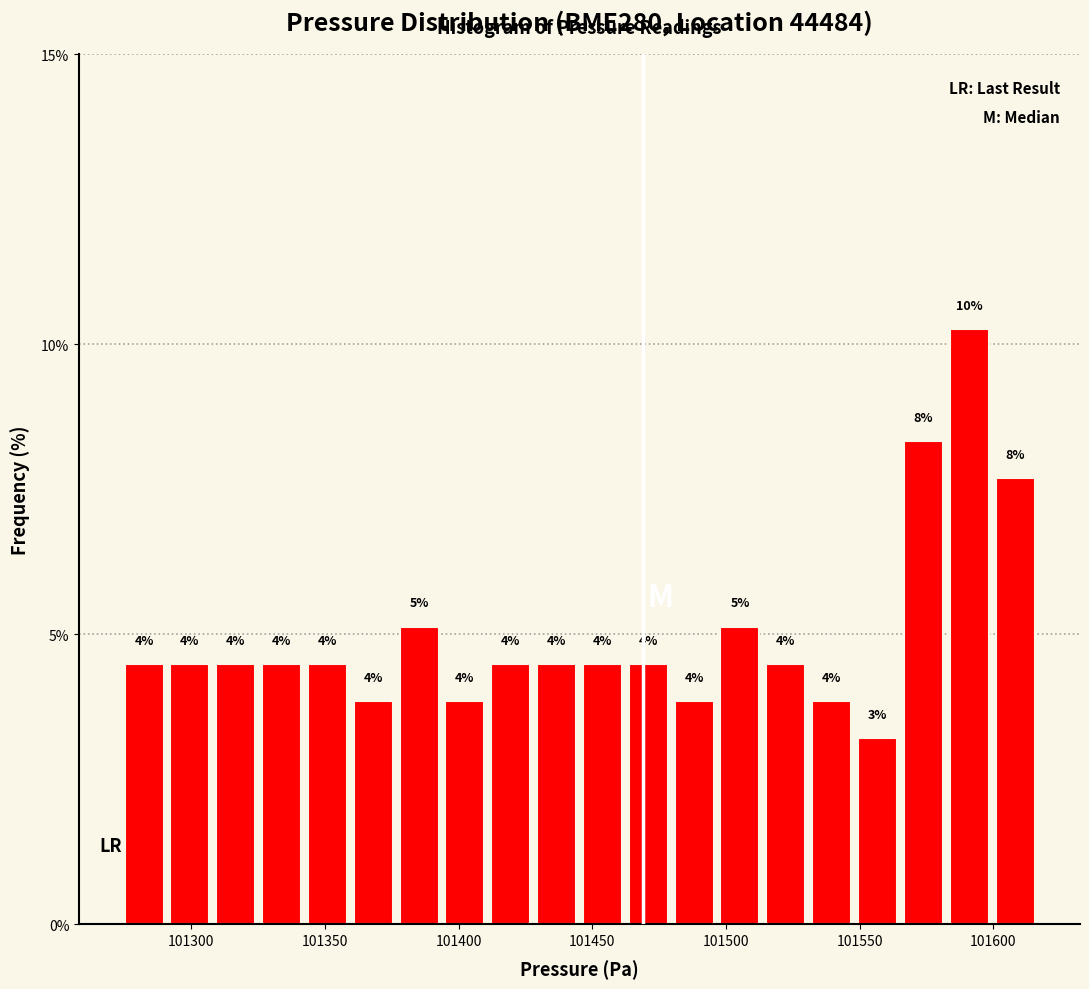

Read against the x-axis, roughly where is the centre of the tallest bar?

101590